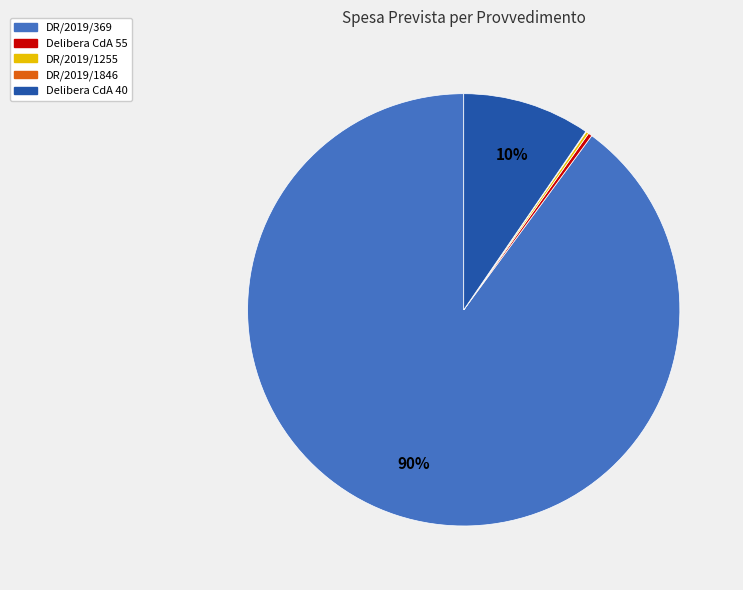

Does DR/2019/369 account for over 50% of the chart?

Yes